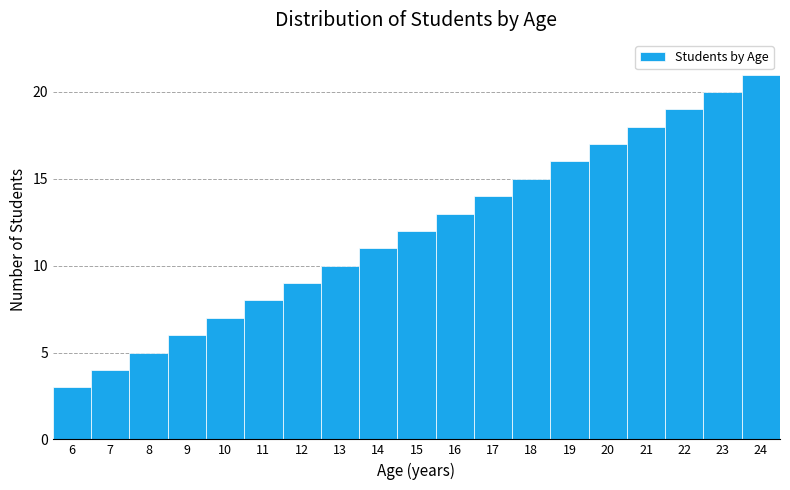

Reading left to right, transcribe this chart: for each bar, give the range it covers on the x-axis and its height. The values are not printed on the chart, so give them approximately, as read against the axis.

5.5 to 6.5: 3
6.5 to 7.5: 4
7.5 to 8.5: 5
8.5 to 9.5: 6
9.5 to 10.5: 7
10.5 to 11.5: 8
11.5 to 12.5: 9
12.5 to 13.5: 10
13.5 to 14.5: 11
14.5 to 15.5: 12
15.5 to 16.5: 13
16.5 to 17.5: 14
17.5 to 18.5: 15
18.5 to 19.5: 16
19.5 to 20.5: 17
20.5 to 21.5: 18
21.5 to 22.5: 19
22.5 to 23.5: 20
23.5 to 24.5: 21